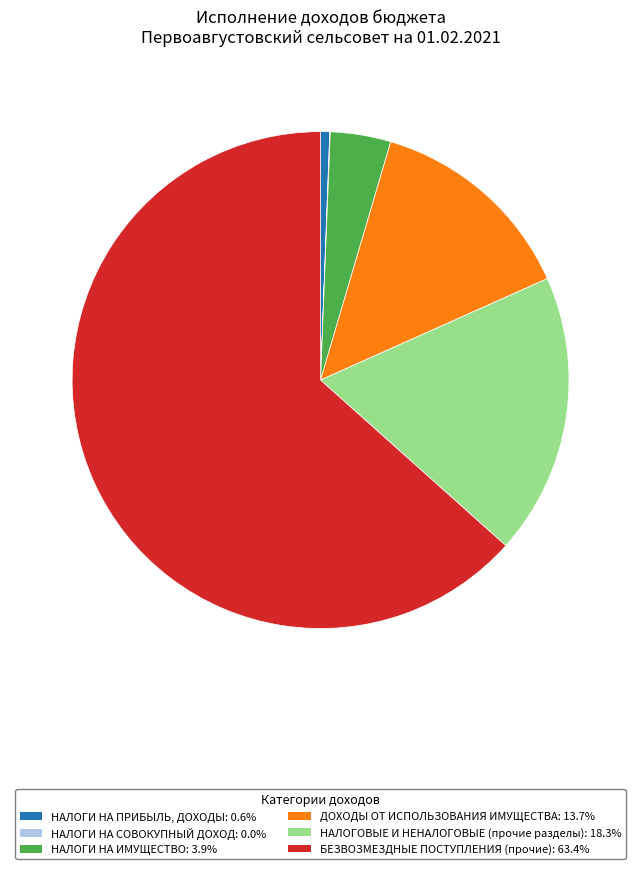

Approximately how many times larger is the value at БЕЗВОЗМЕЗДНЫЕ ПОСТУПЛЕНИЯ (прочие): 63.4% compared to НАЛОГИ НА ПРИБЫЛЬ, ДОХОДЫ: 0.6%?

106.8